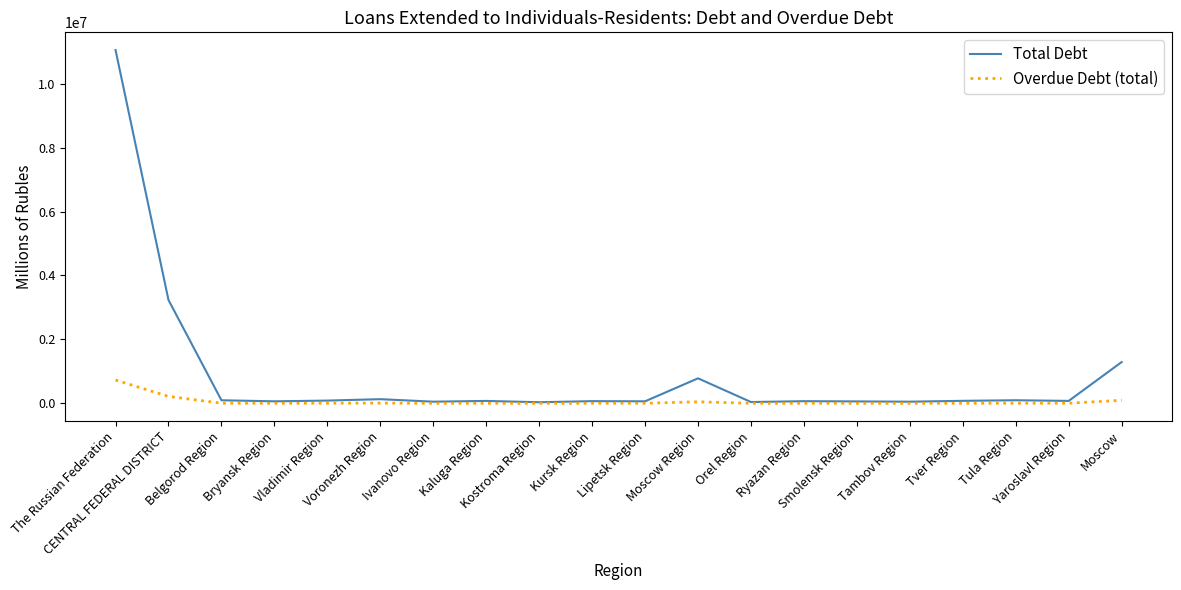

What is the sum of all Overdue Debt (total) values?

1163866